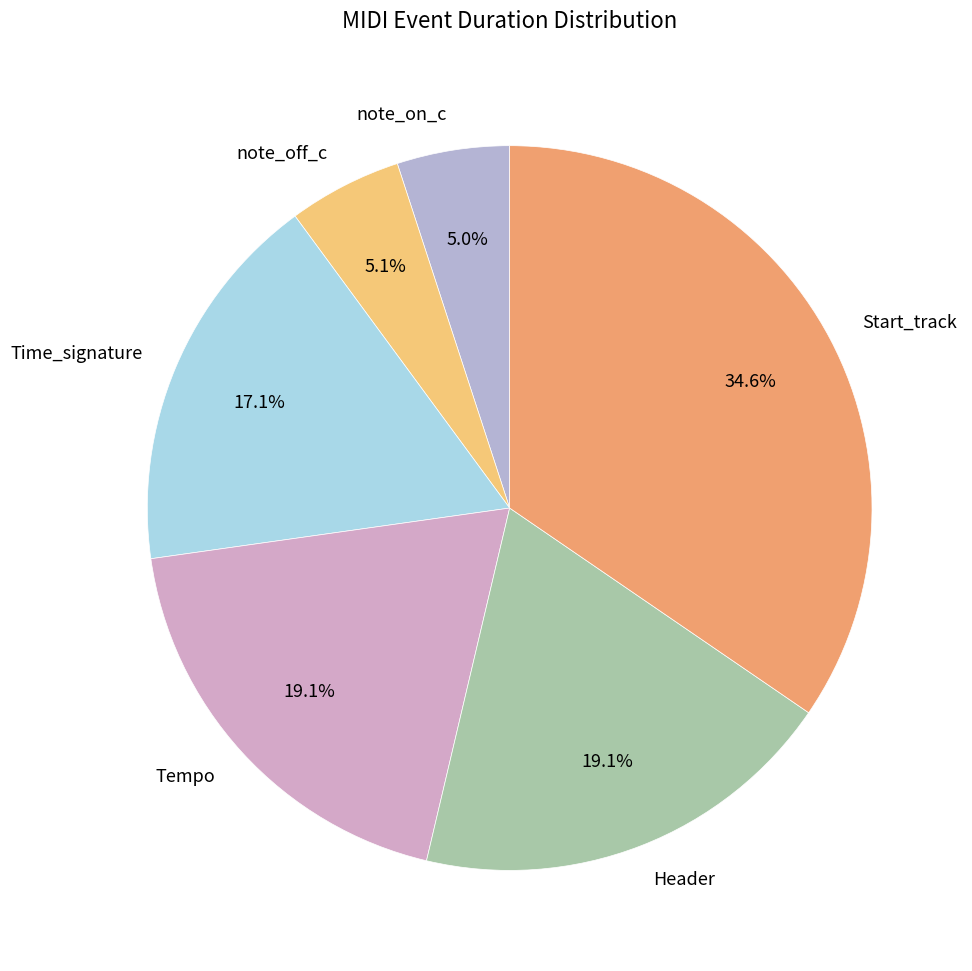

The Tempo slice represents 8% of the pie. True or false?

False